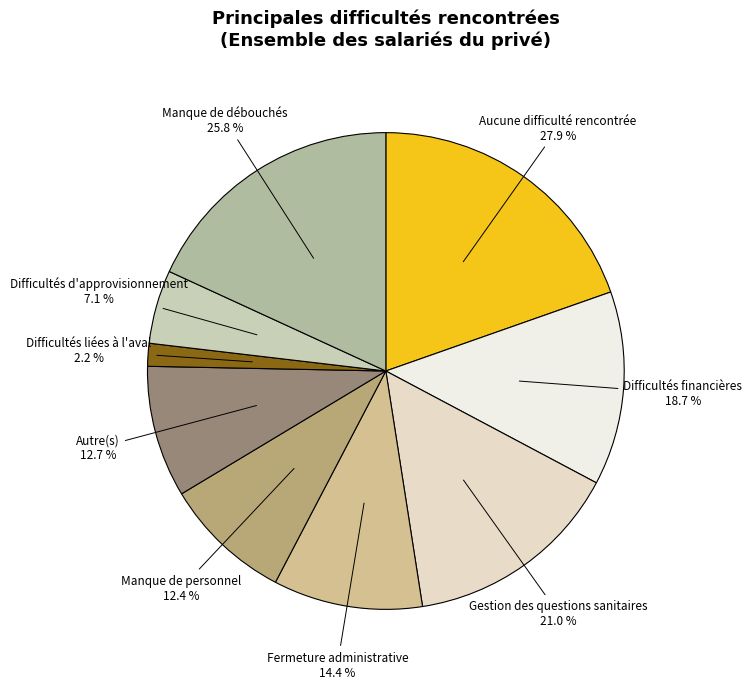

How many segments does this pie chart have?

9